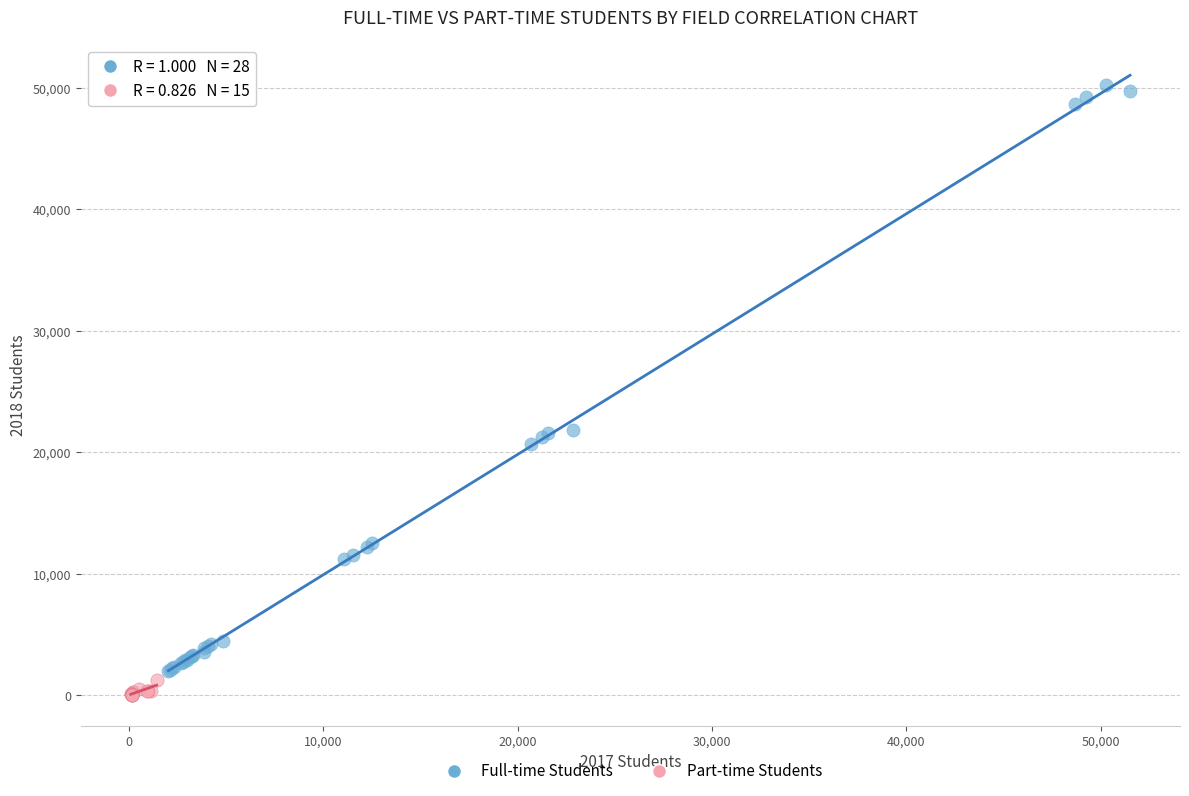

Which series contains the lowest Y value?

Part-time Students